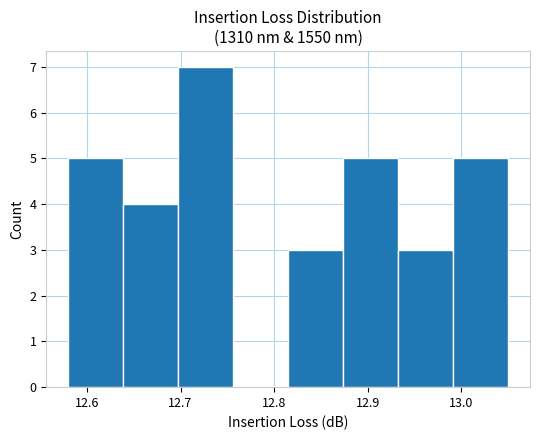

Reading left to right, list every bar in this chart as the range it spans on the x-axis followed by its height. Neither the bar edges nor the heights are printed on the chart, so give them approximately, as read against the axes.

12.58 to 12.64: 5
12.64 to 12.70: 4
12.70 to 12.76: 7
12.76 to 12.82: 0
12.82 to 12.87: 3
12.87 to 12.93: 5
12.93 to 12.99: 3
12.99 to 13.05: 5